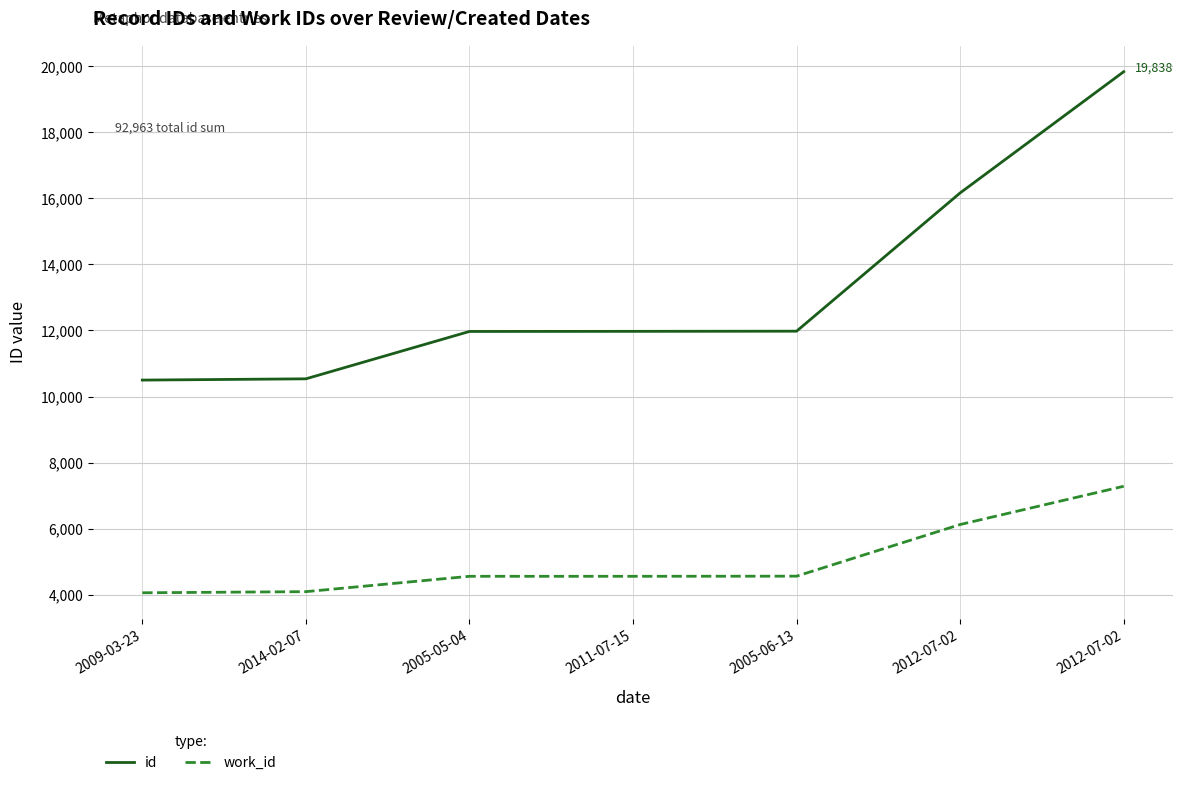

What are all the series names shown in the legend?

id, work_id